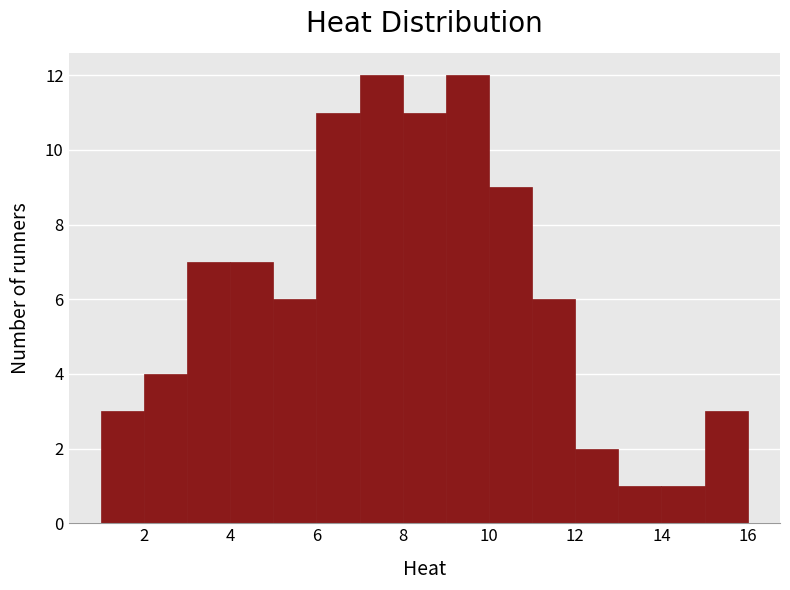

What is the height of the bar covering 6 to 7 on the x-axis? The values are not printed on the chart, so give them approximately, as read against the axis.

11